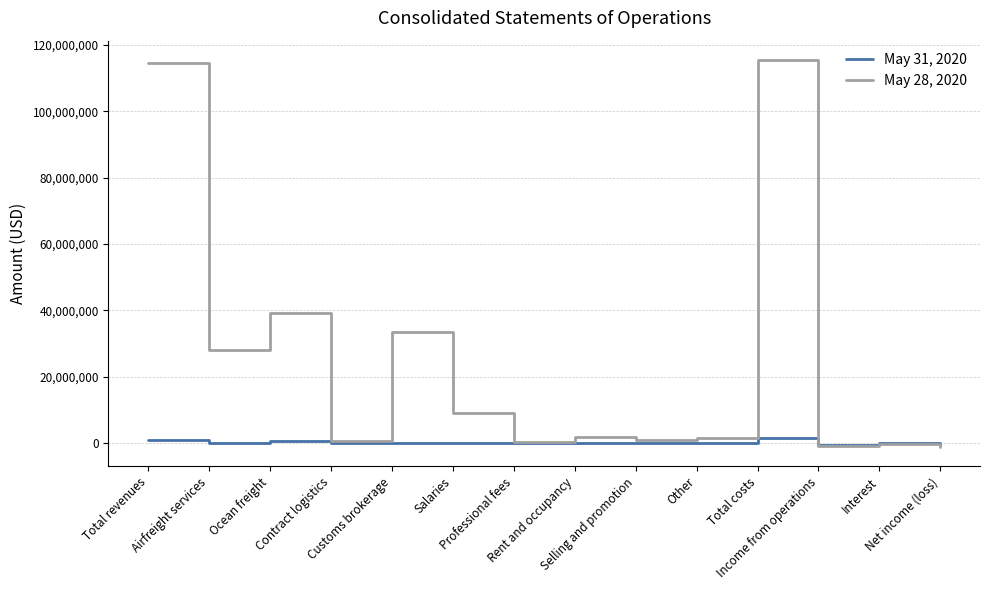

Which series changed the most between Professional fees and Net income (loss)?

May 28, 2020